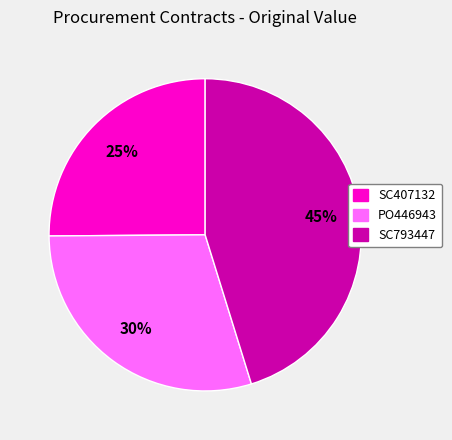

How many segments does this pie chart have?

3